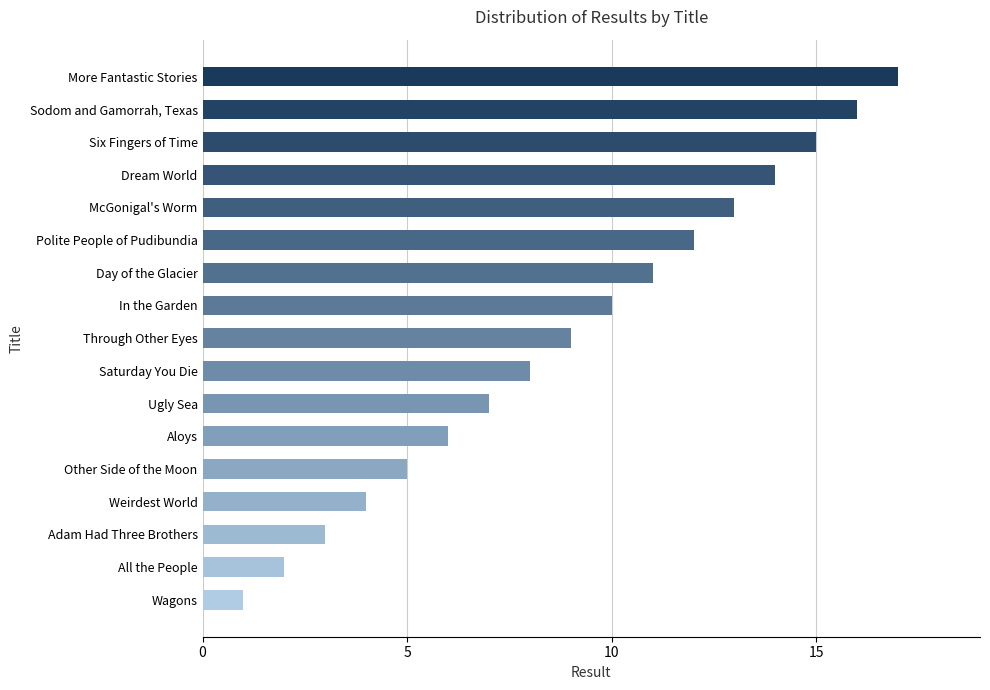

The value at Ugly Sea is 11. True or false?

False